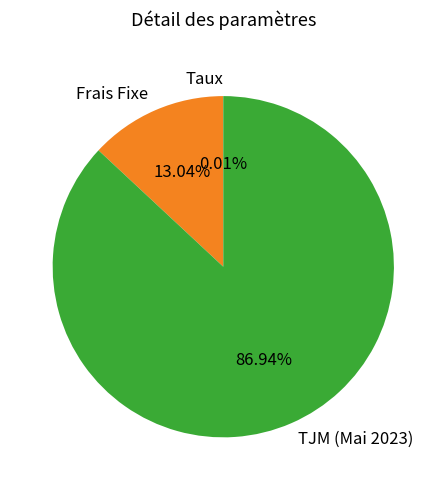

Is the sum of TJM (Mai 2023) and Frais Fixe greater than half?

Yes